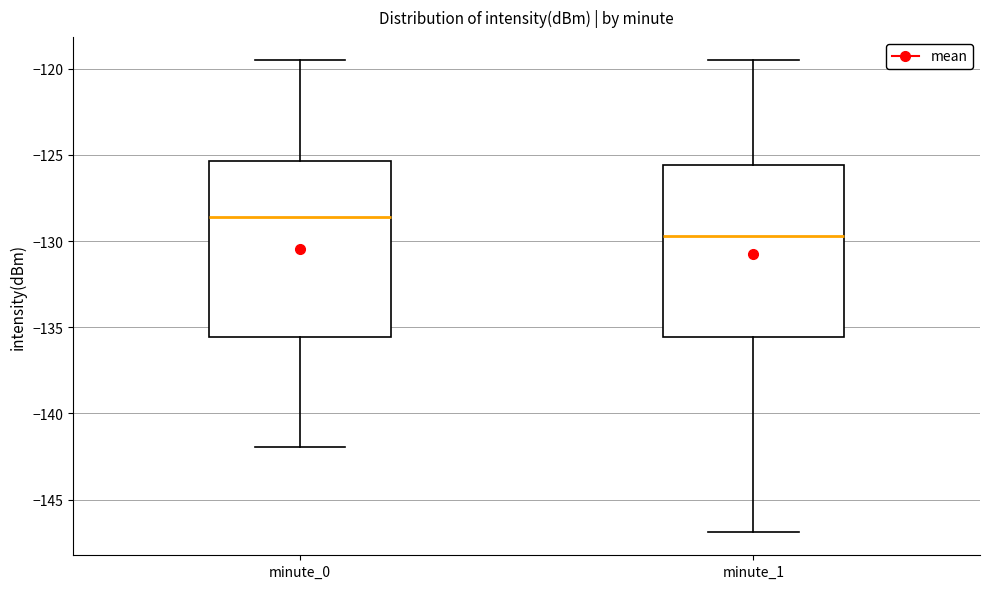

Reading left to right, read every box against the y-axis: the position of its median line, the range the box covers, and the ends of its whiskers. The values are not printed on the chart, so give them approximately, as read against the axis.

minute_0: median -128.5, box -135.5 to -125.5, whiskers -142.0 to -119.5
minute_1: median -129.5, box -135.5 to -125.5, whiskers -147.0 to -119.5